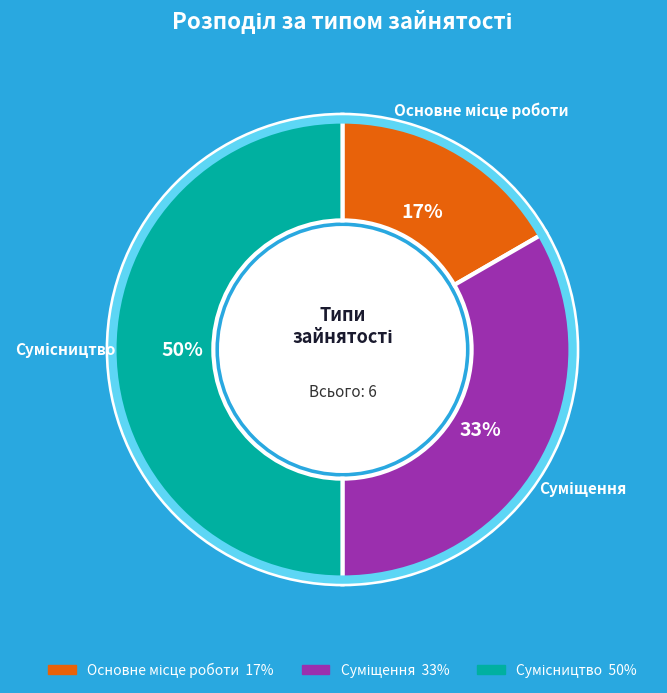

To the nearest percent, what is the difference between the largest and smallest slice percentages?

33%